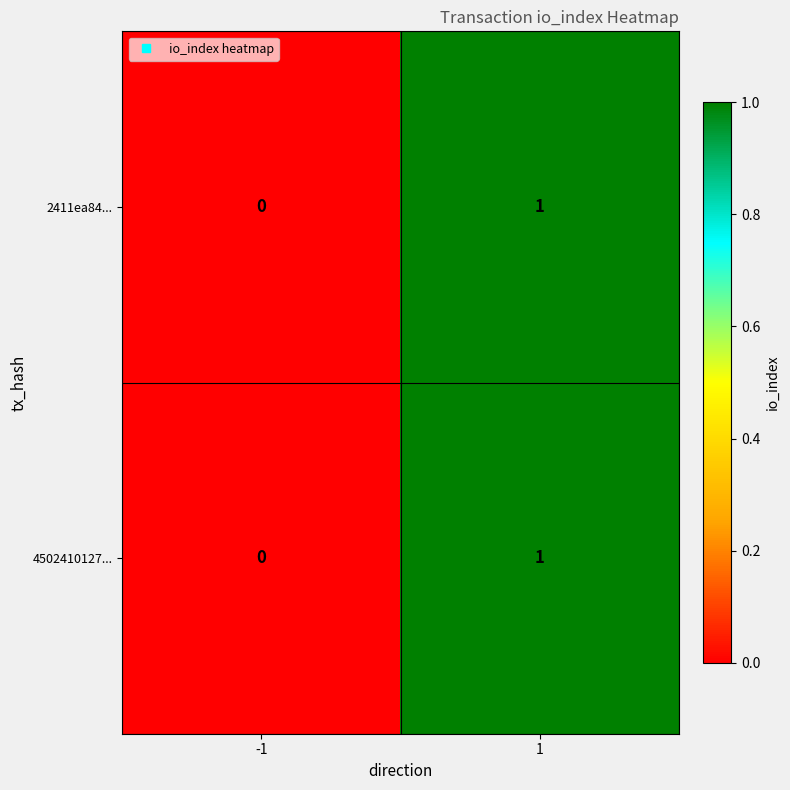

Reading left to right, what are all the values shown in this chart?

2411ea84...: -1=0	1=1
4502410127...: -1=0	1=1